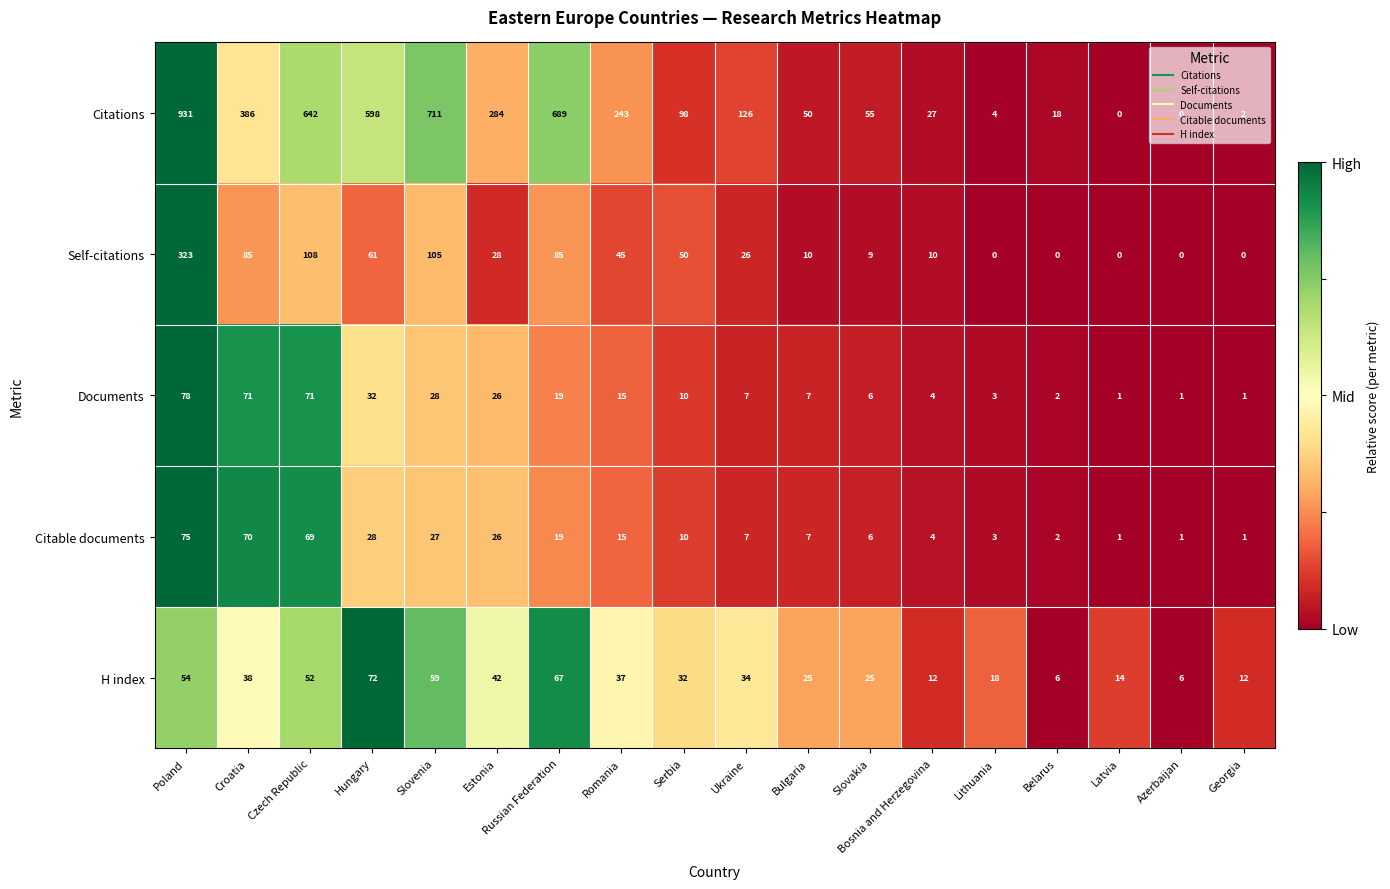

What is the difference between the maximum and second lowest values in the Documents series?

77